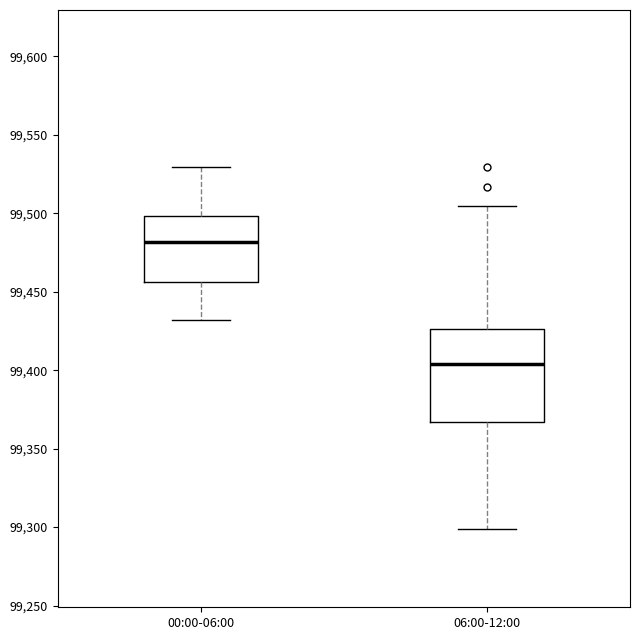

Reading left to right, read every box against the y-axis: the position of its median line, the range the box covers, and the ends of its whiskers. The values are not printed on the chart, so give them approximately, as read against the axis.

00:00-06:00: median 99480, box 99455 to 99500, whiskers 99430 to 99530
06:00-12:00: median 99405, box 99365 to 99425, whiskers 99300 to 99505